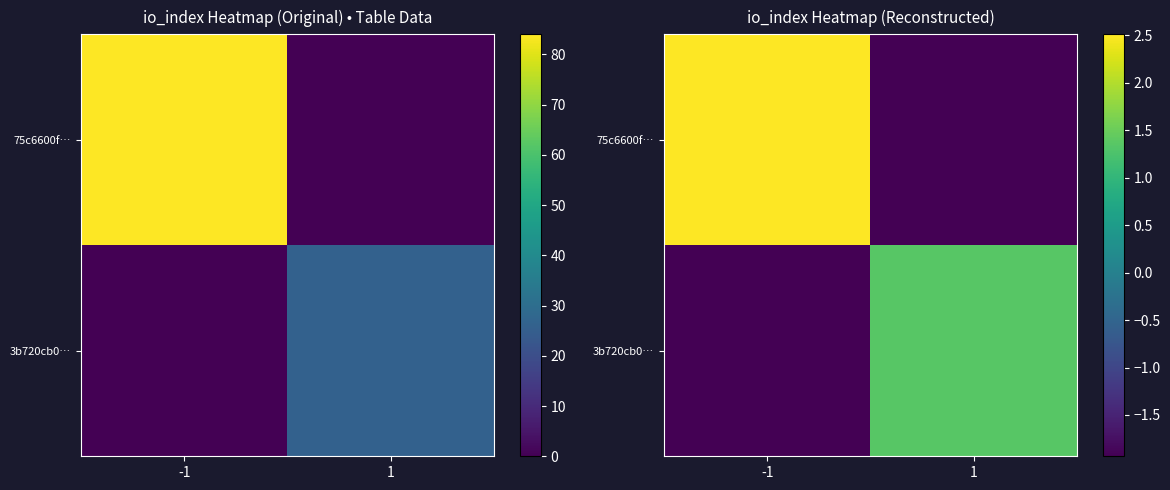

Which series has the widest spread of values?

75c6600f…